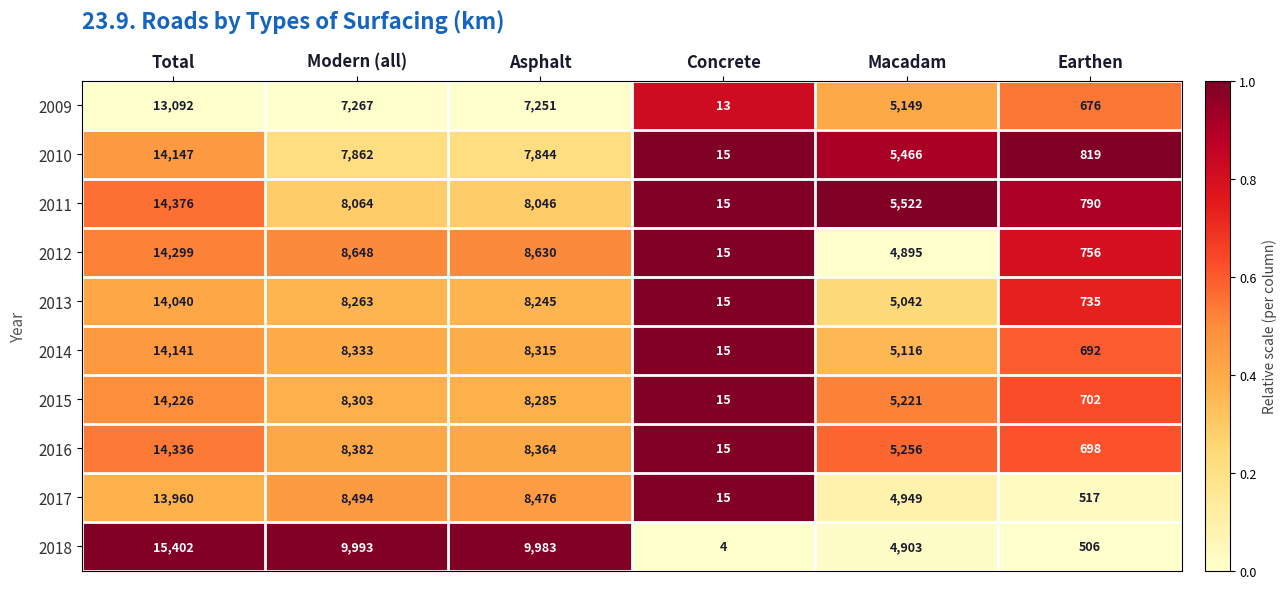

True or false: 2016 has a value of 962 at Earthen.

False